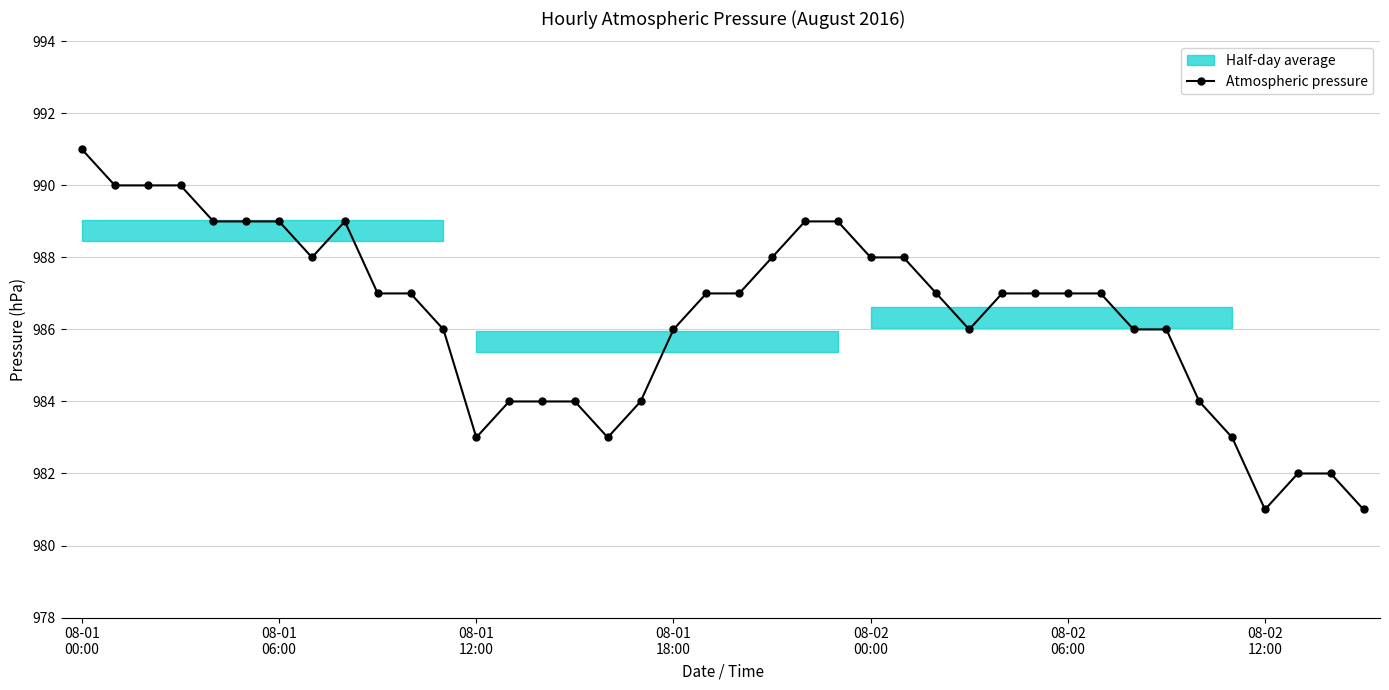

Reading left to right, transcribe all the data shown in this chart.

991	990	990	990	989	989	989	988	989	987	987	986	983	984	984	984	983	984	986	987	987	988	989	989	988	988	987	986	987	987	987	987	986	986	984	983	981	982	982	981